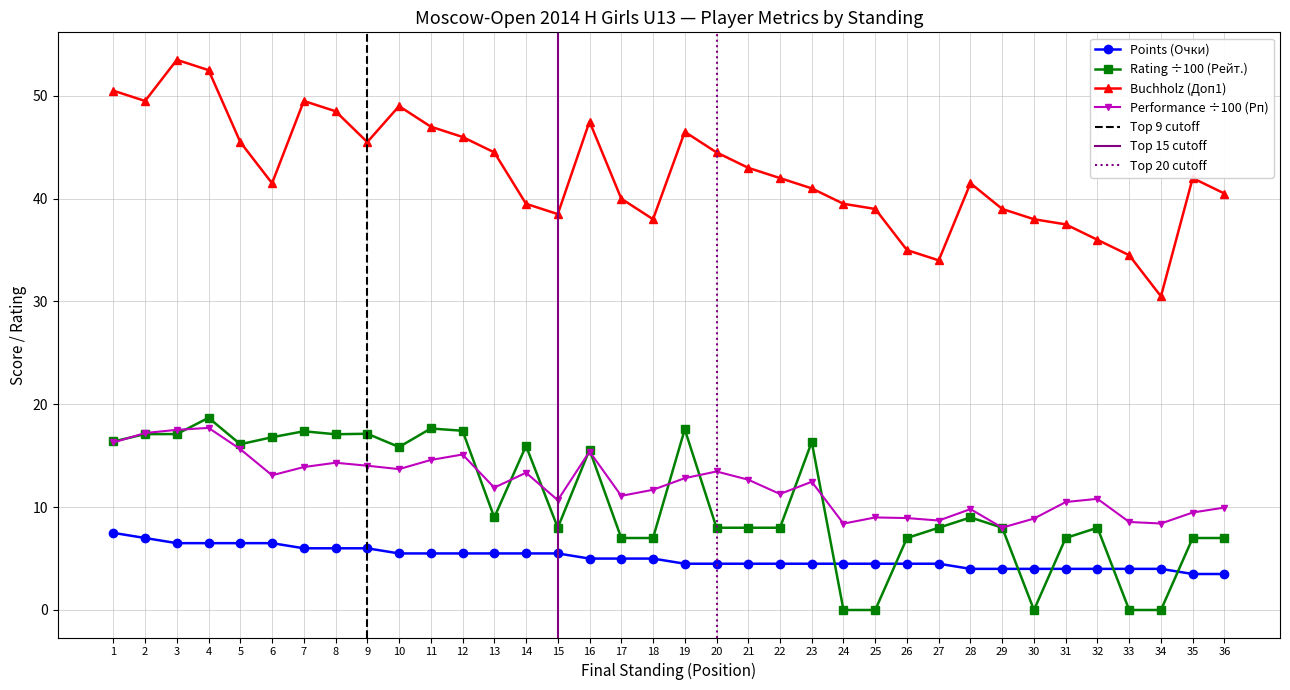

At which label does Performance (Рп) reach its minimum?

29